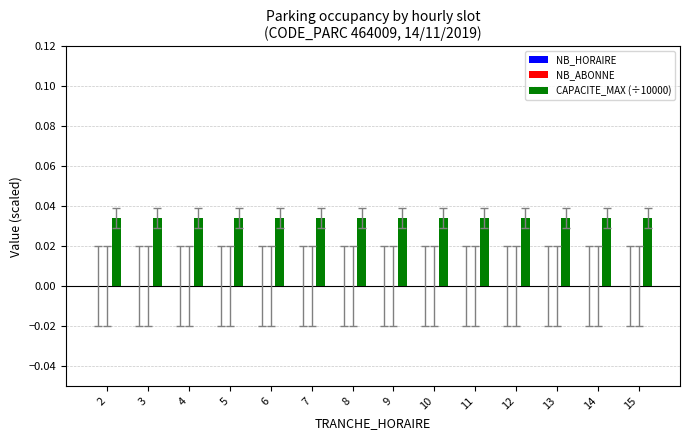

Count the number of categories in the chart.

14